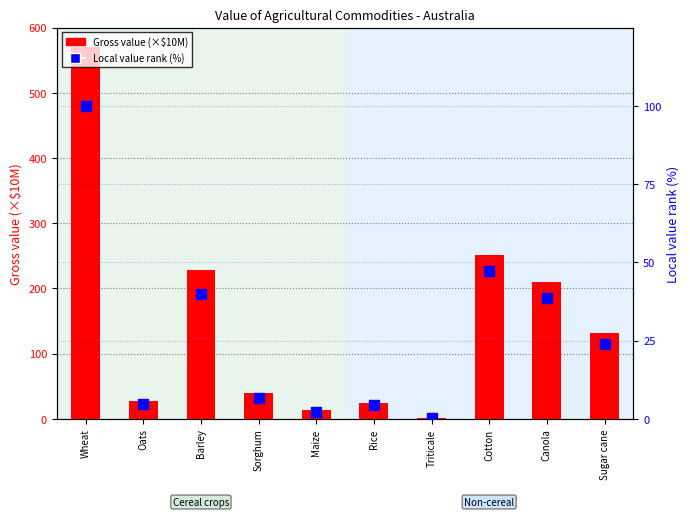

Is it true that Local value rank equals 3.0 at Rice?

False